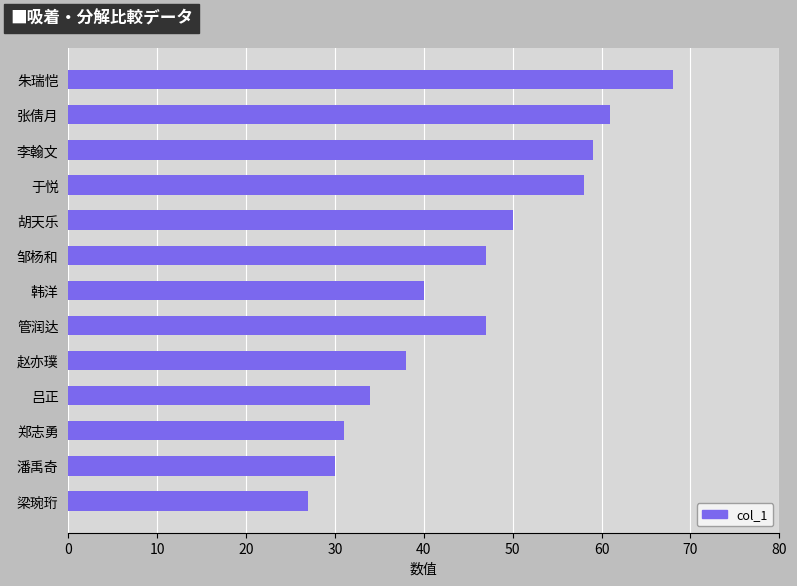

Reading top to bottom, extract all data points from this chart.

朱瑞恺=68	张倩月=61	李翰文=59	于悦=58	胡天乐=50	邹杨和=47	韩洋=40	管润达=47	赵亦璞=38	吕正=34	郑志勇=31	潘禹奇=30	梁琬珩=27